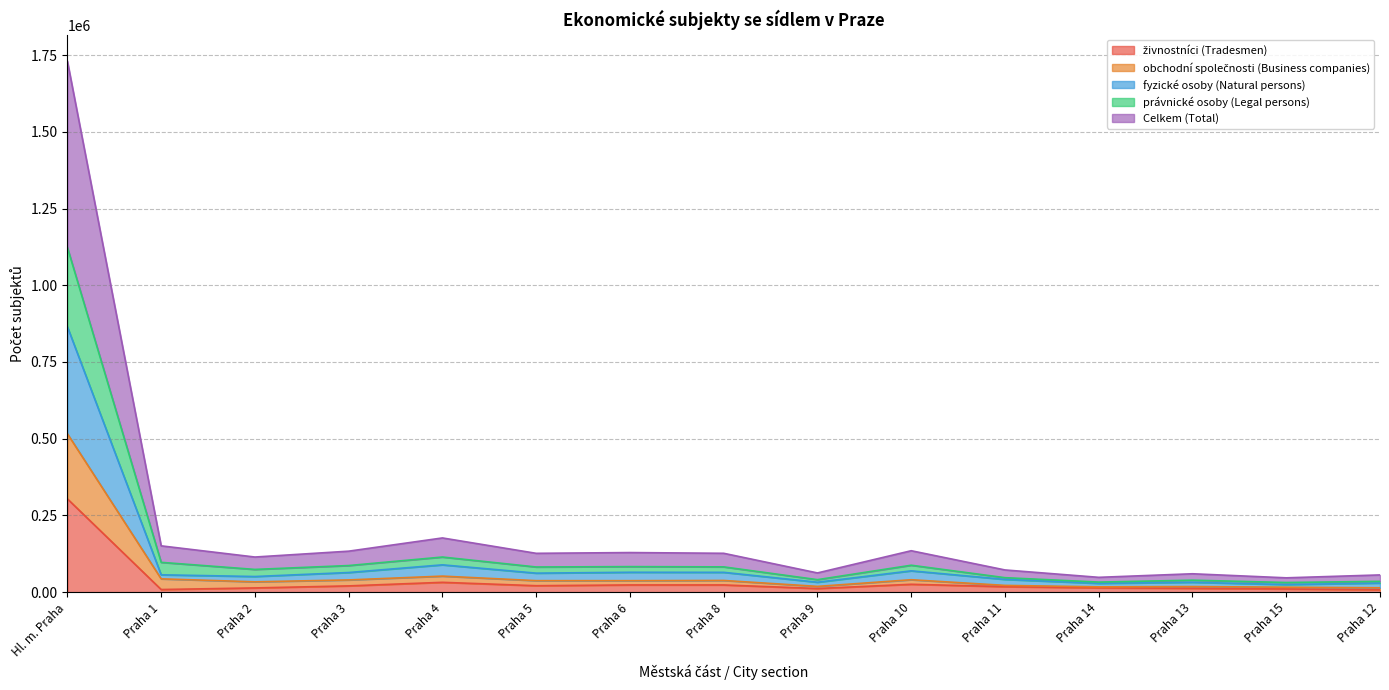

At which category is the sum across all series the highest?

Hl. m. Praha